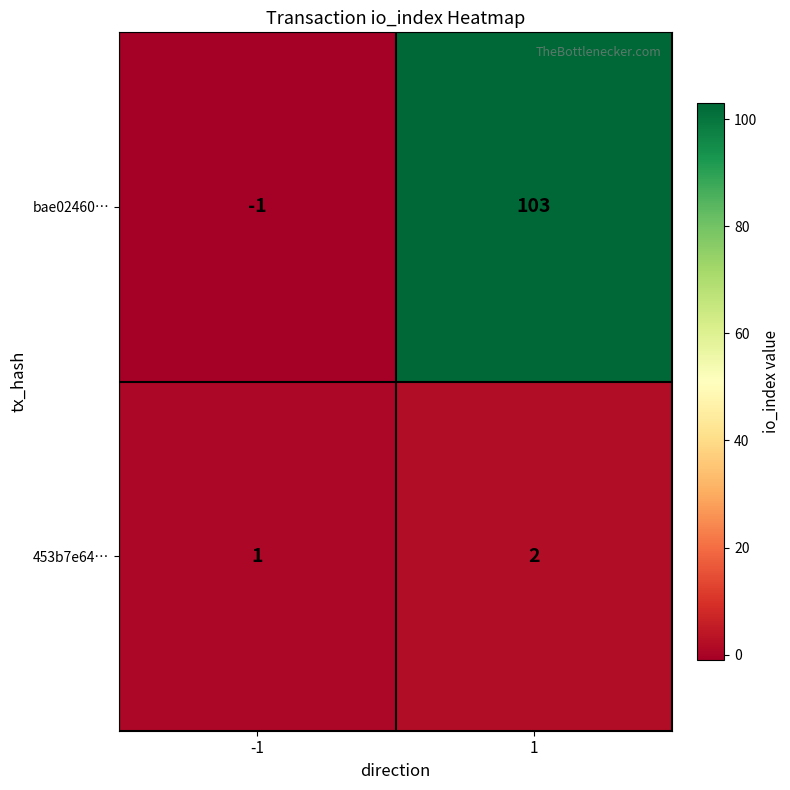

How many series are shown in this chart?

2